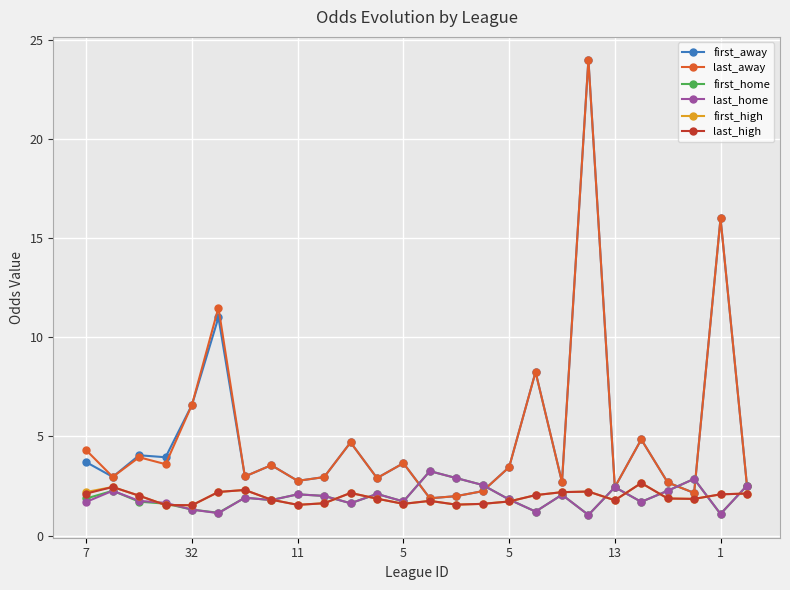

What is the maximum value for first_away?

24.0